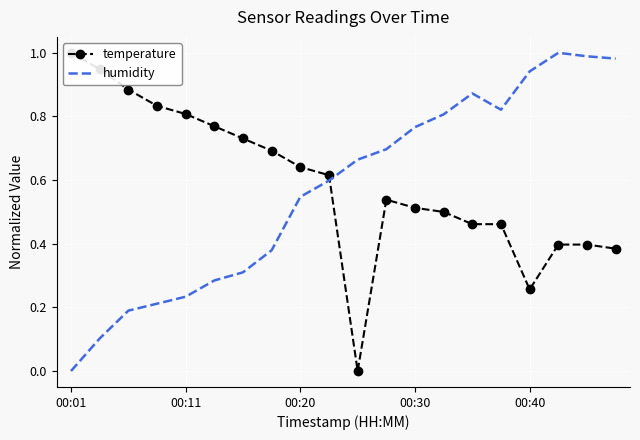

What is the sum of all temperature values?

11.8